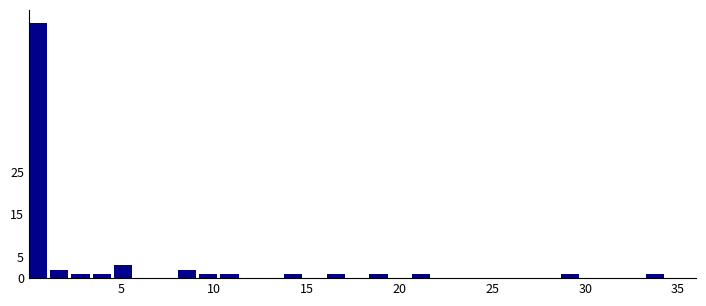

Read against the x-axis, roughly where is the centre of the tallest bar?

0.5